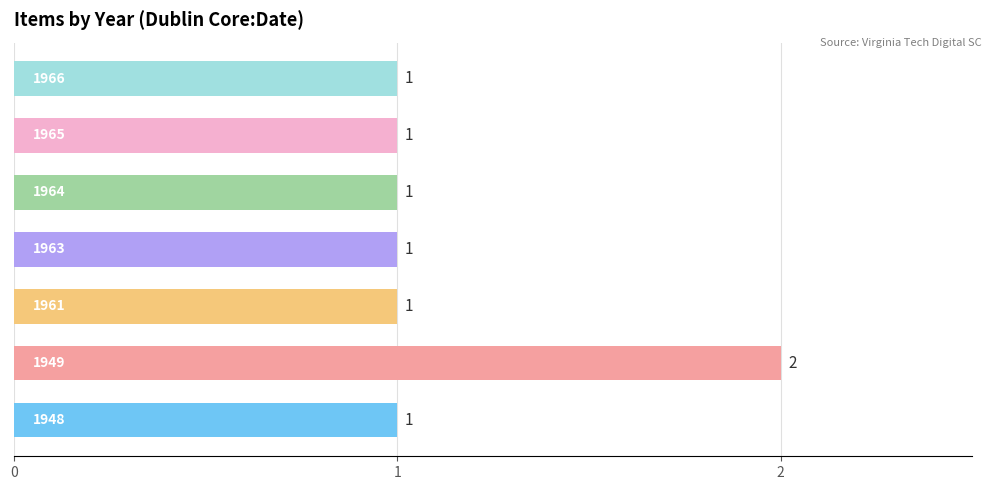

What is the maximum value shown in the chart?

2